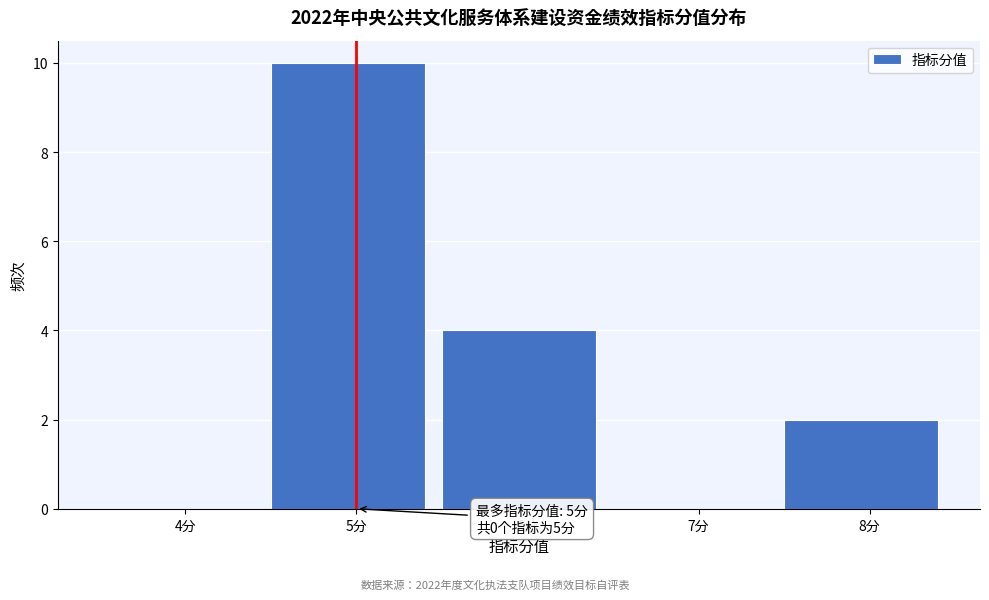

Reading right to left, what are all the values shown in this chart?

8分=2	7分=0	6分=4	5分=10	4分=0